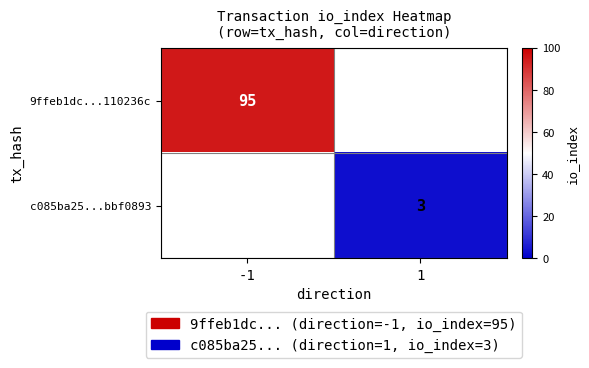

True or false: 9ffeb1dc...110236c has a value of 151 at -1.

False